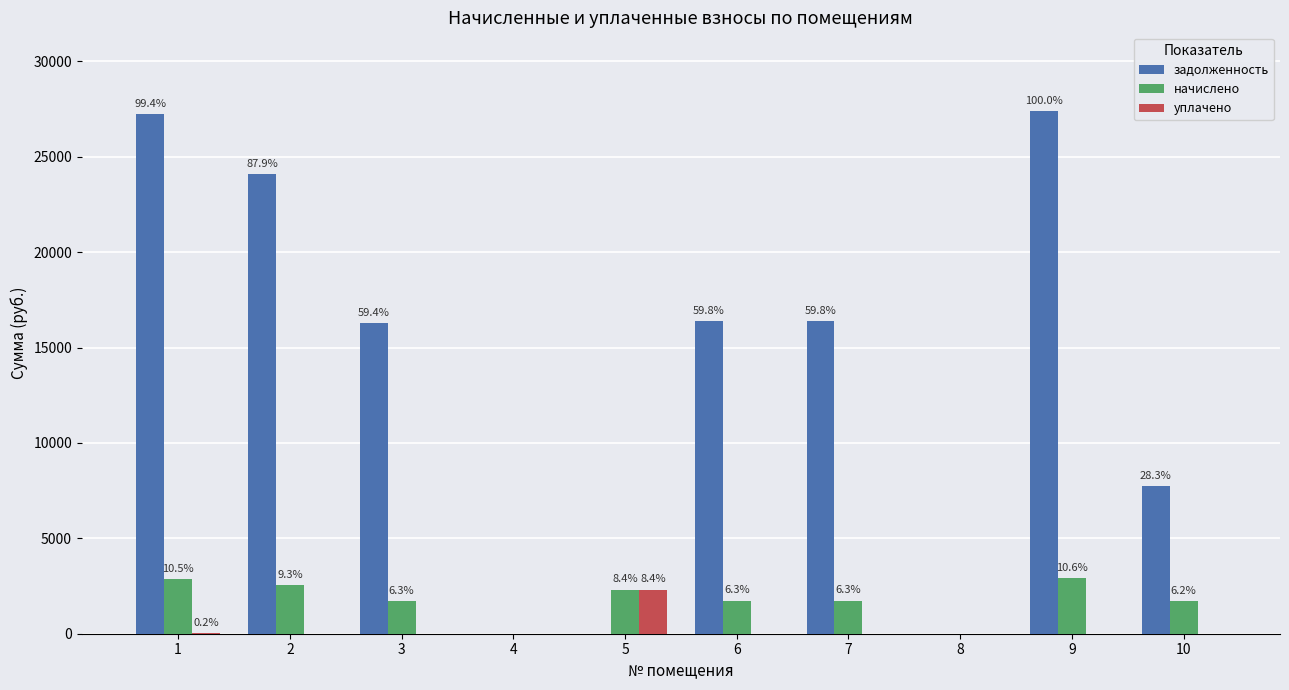

What are all the series names shown in the legend?

задолженность, начислено, уплачено